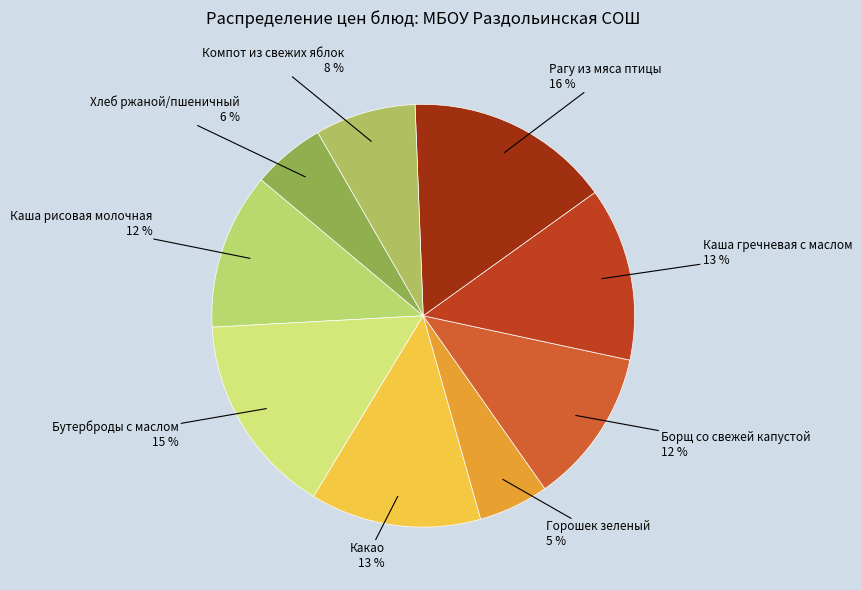

Rank the categories by value from highest to lowest.

Рагу из мяса птицы, Бутерброды с маслом, Каша гречневая с маслом, Какао, Каша рисовая молочная, Борщ со свежей капустой, Компот из свежих яблок, Хлеб ржаной/пшеничный, Горошек зеленый